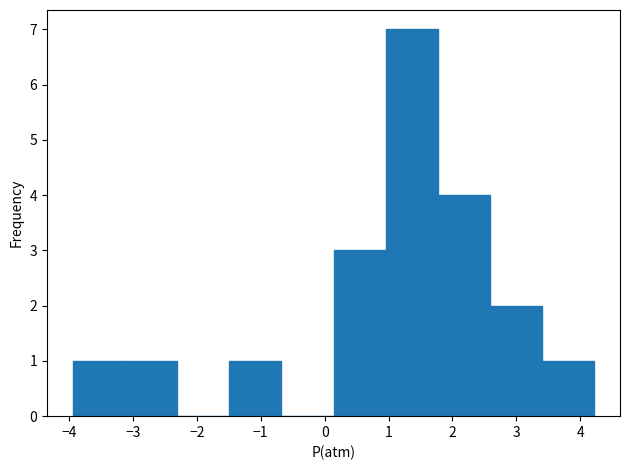

Reading left to right, list every bar in this chart as the range it spans on the x-axis followed by its height. Neither the bar edges nor the heights are printed on the chart, so give them approximately, as read against the axes.

-3.9 to -3.1: 1
-3.1 to -2.3: 1
-2.3 to -1.5: 0
-1.5 to -0.7: 1
-0.7 to 0.1: 0
0.1 to 1.0: 3
1.0 to 1.8: 7
1.8 to 2.6: 4
2.6 to 3.4: 2
3.4 to 4.2: 1